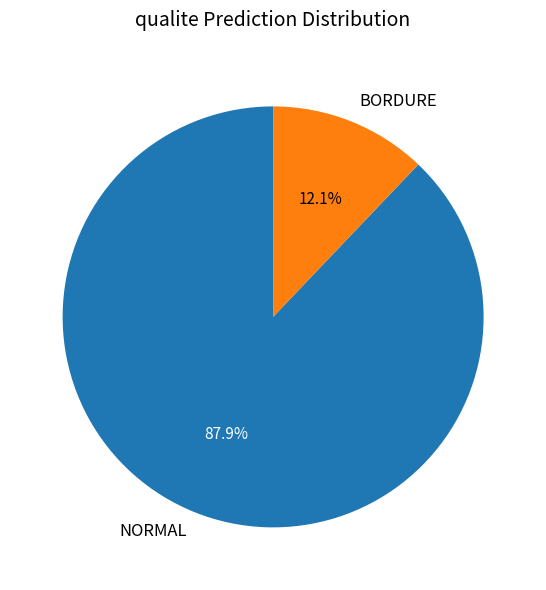

Which category accounts for the majority?

NORMAL